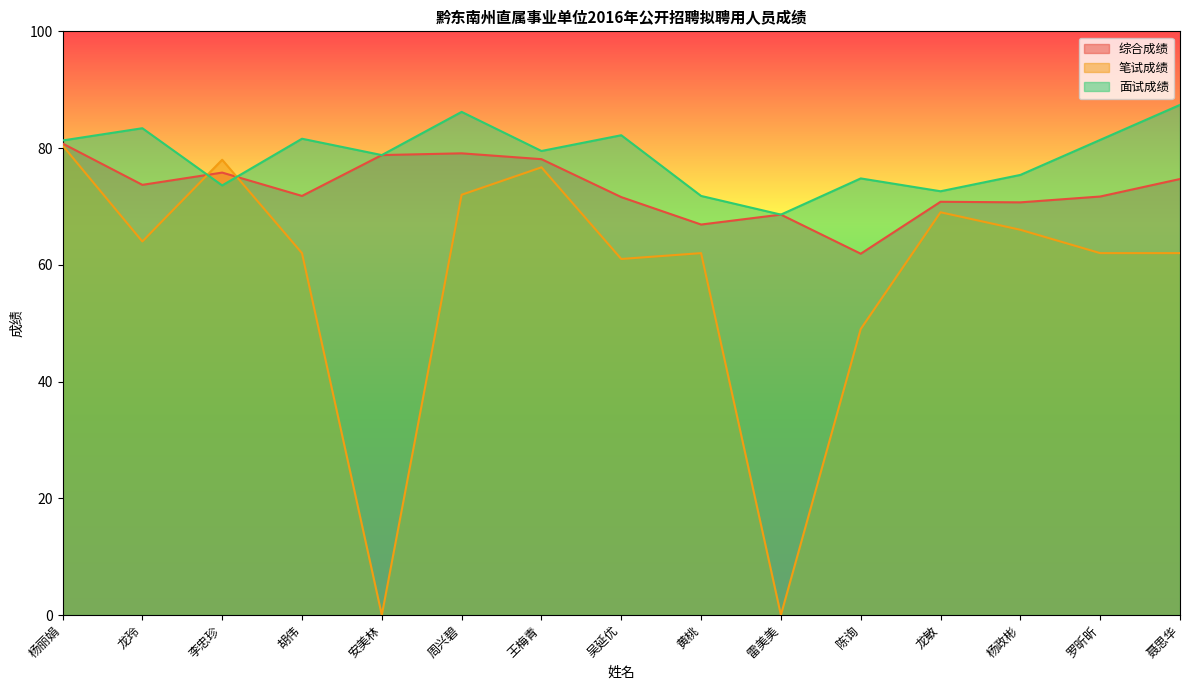

True or false: 笔试成绩 and 面试成绩 cross at least once.

True